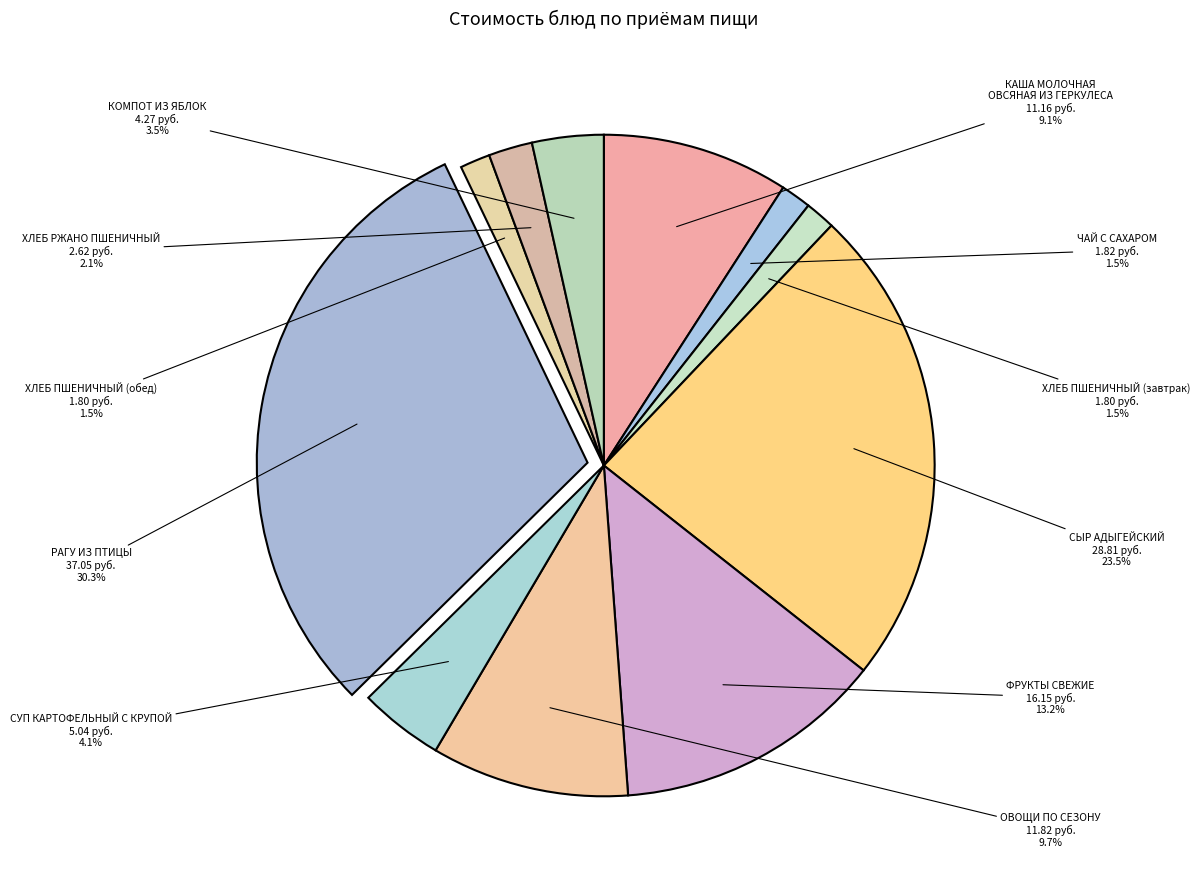

Count the number of slices in the pie.

11